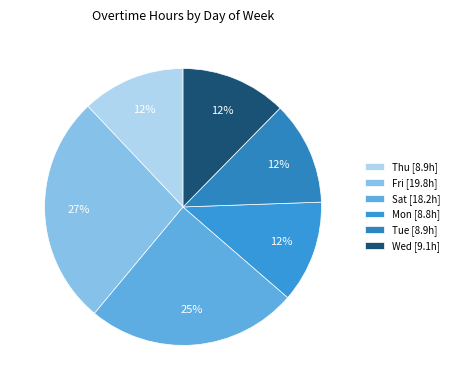

Does any single category account for the majority?

No